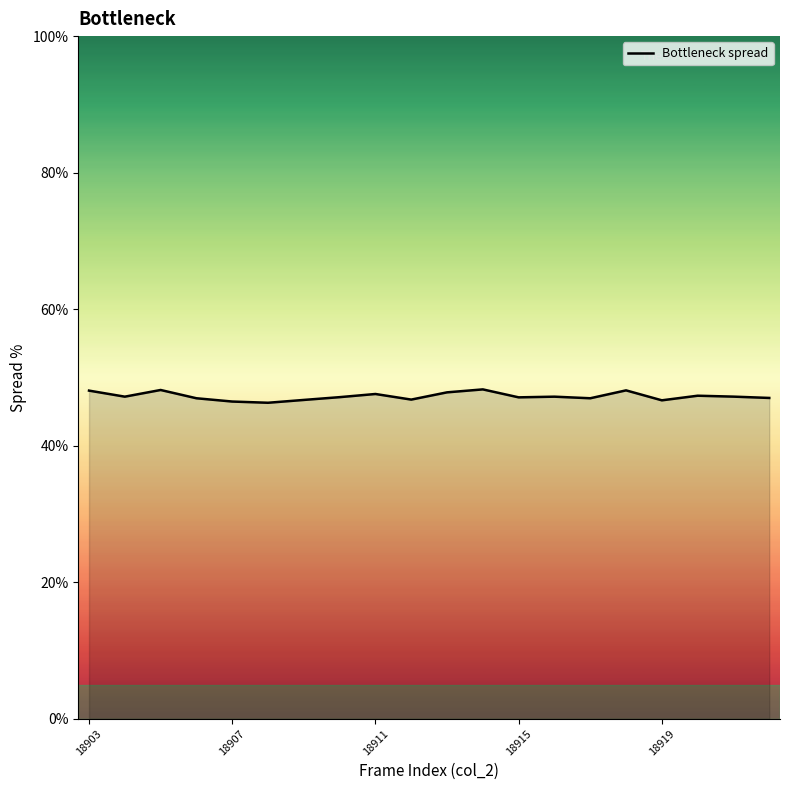

What is the greatest value displayed?

48.3